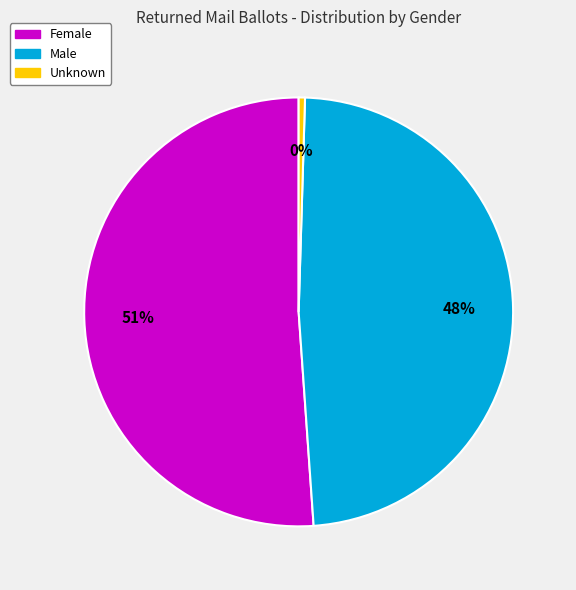

Do Male and Unknown together represent more than half of the pie?

No